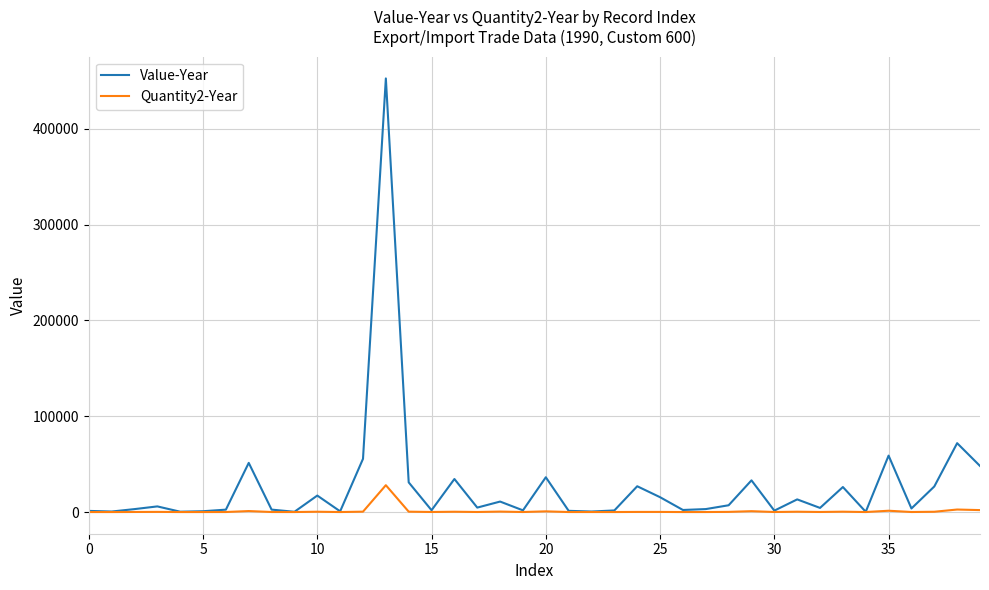

Does the chart have visible grid lines?

Yes